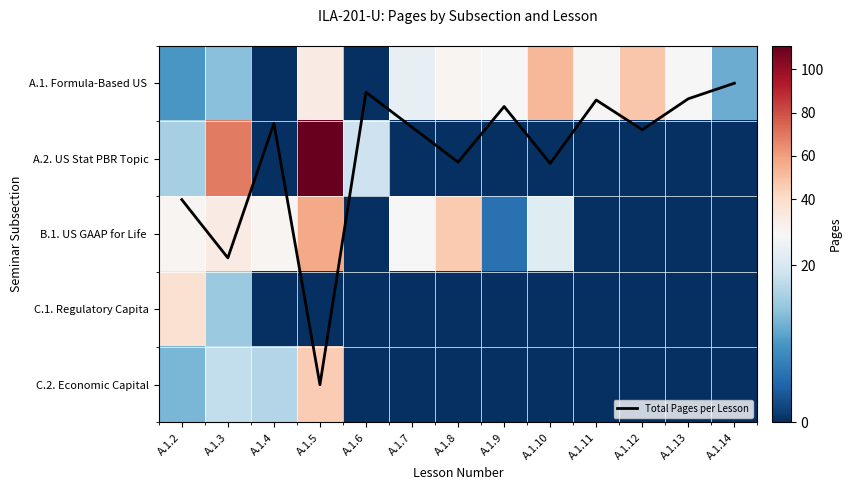

Between A.1.7 and A.1.9, which series saw the biggest shift?

B.1. US GAAP for Life